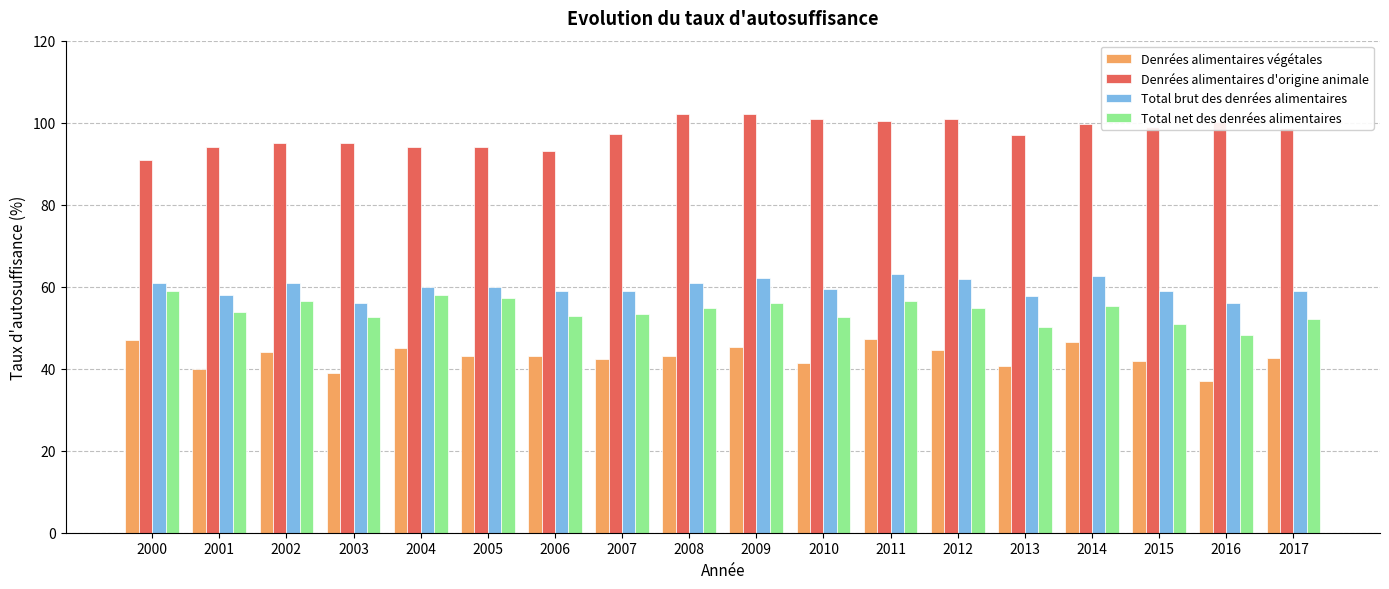

What is the difference between the Denrées alimentaires d'origine animale values at 2006 and 2013?

3.9